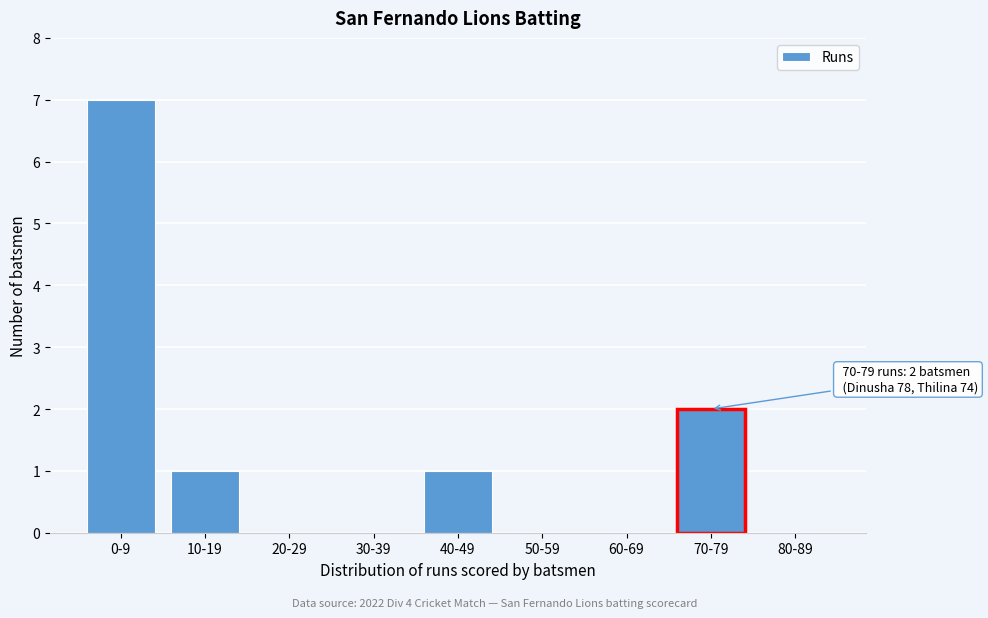

Reading left to right, what are all the values shown in this chart?

0-9=7	10-19=1	20-29=0	30-39=0	40-49=1	50-59=0	60-69=0	70-79=2	80-89=0